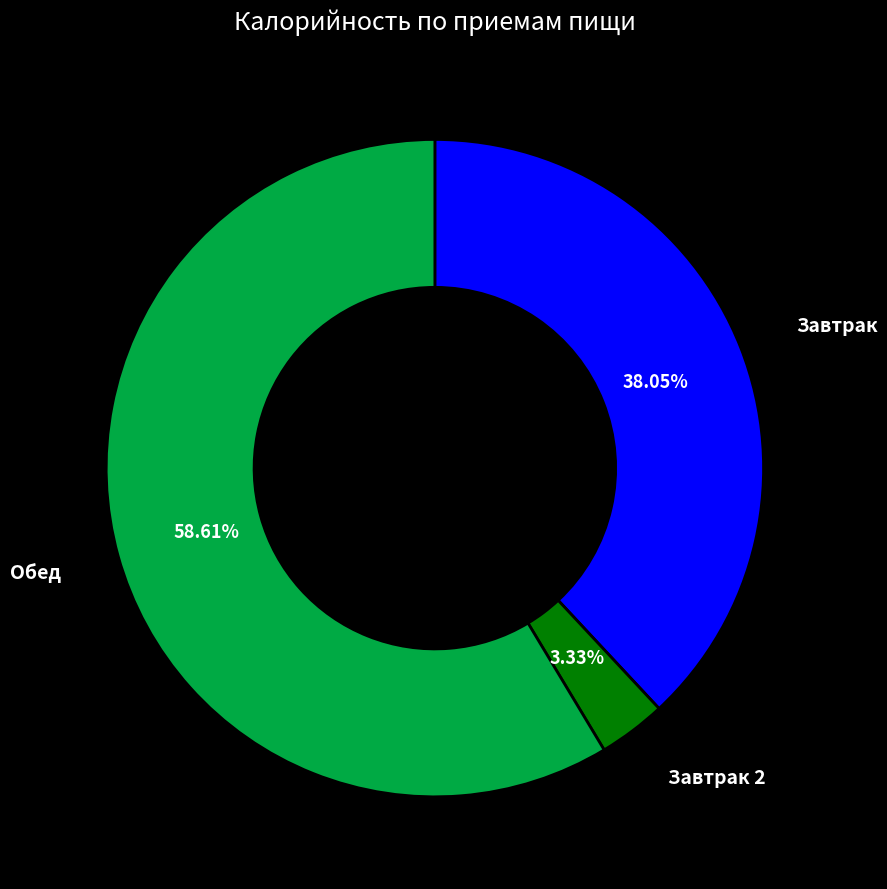

Which slice is the smallest?

Завтрак 2